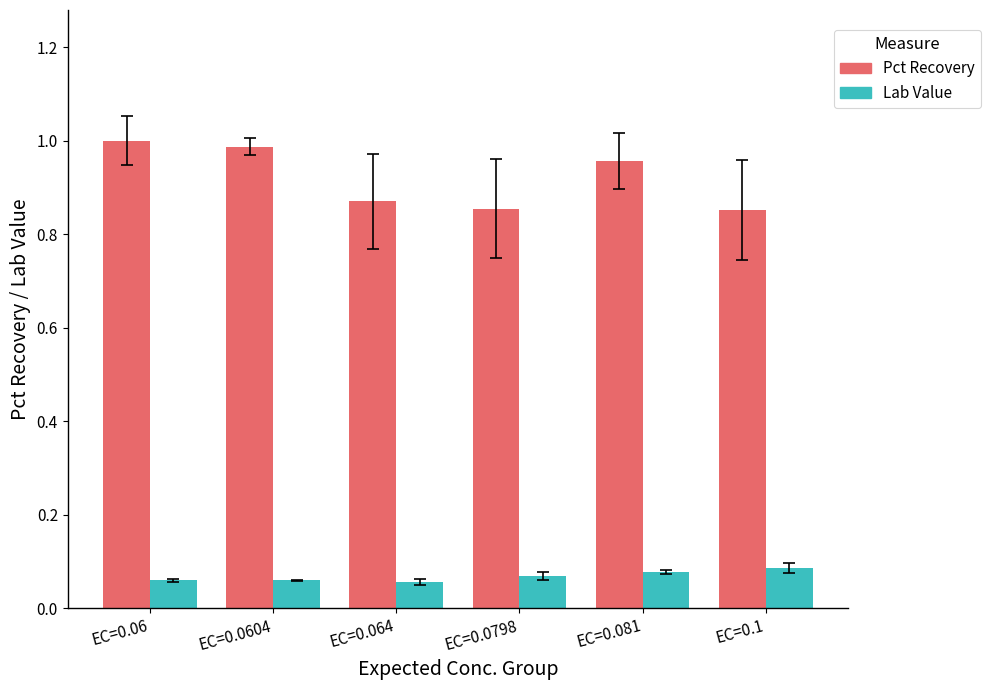

At how many categories does at least one series exceed 0?

6